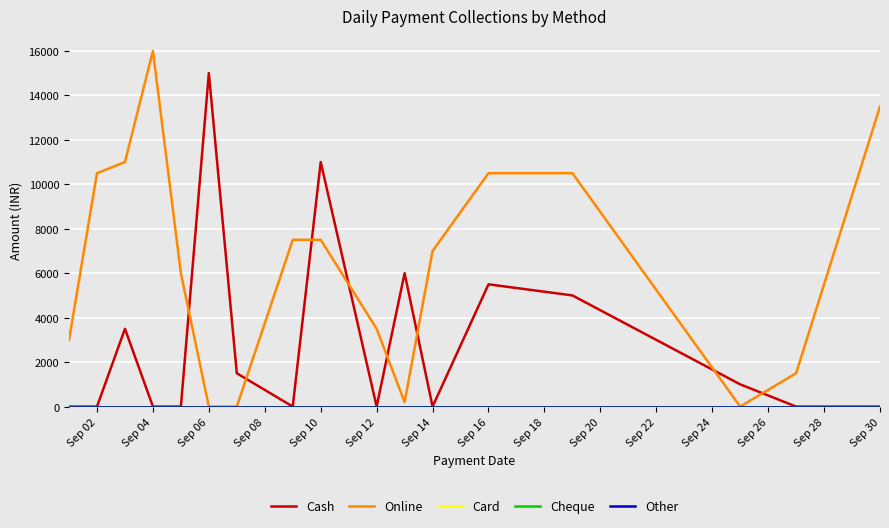

True or false: Card has more than 0 interior local peaks.

False